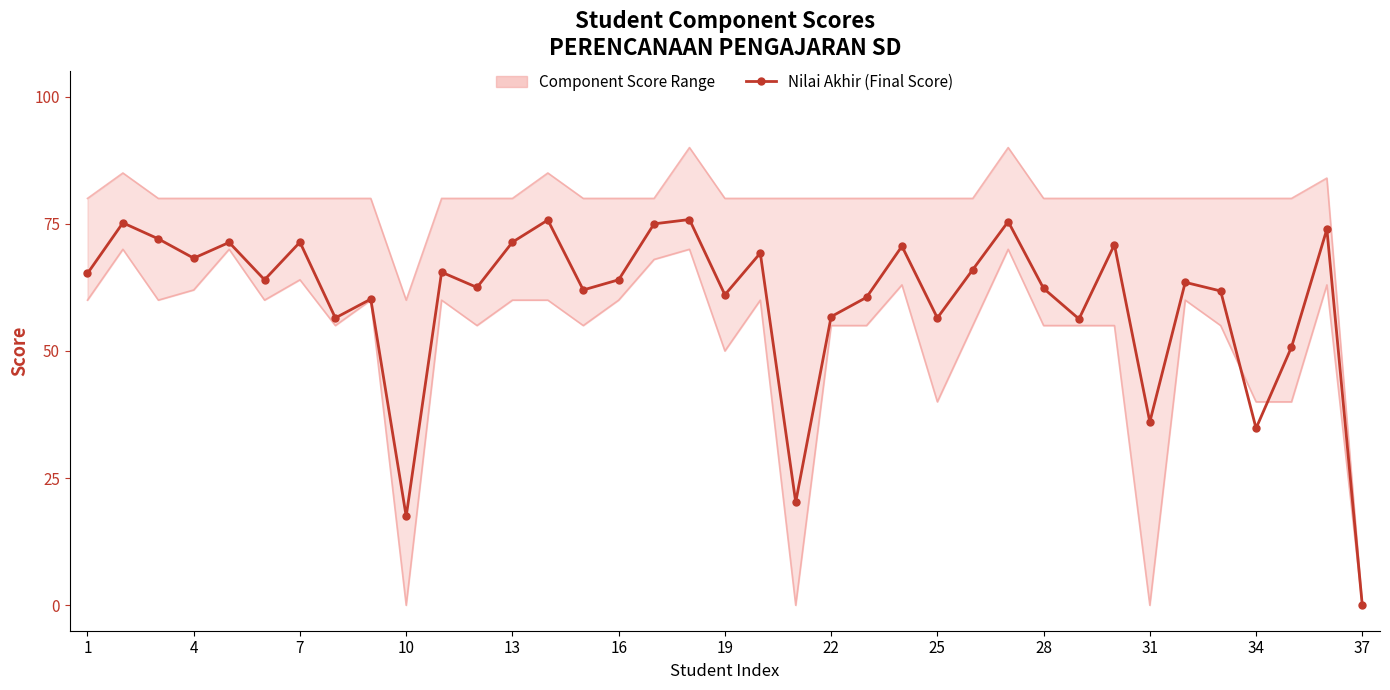

True or false: Component Score Range (upper) has a value of 44.4 at 20.

False